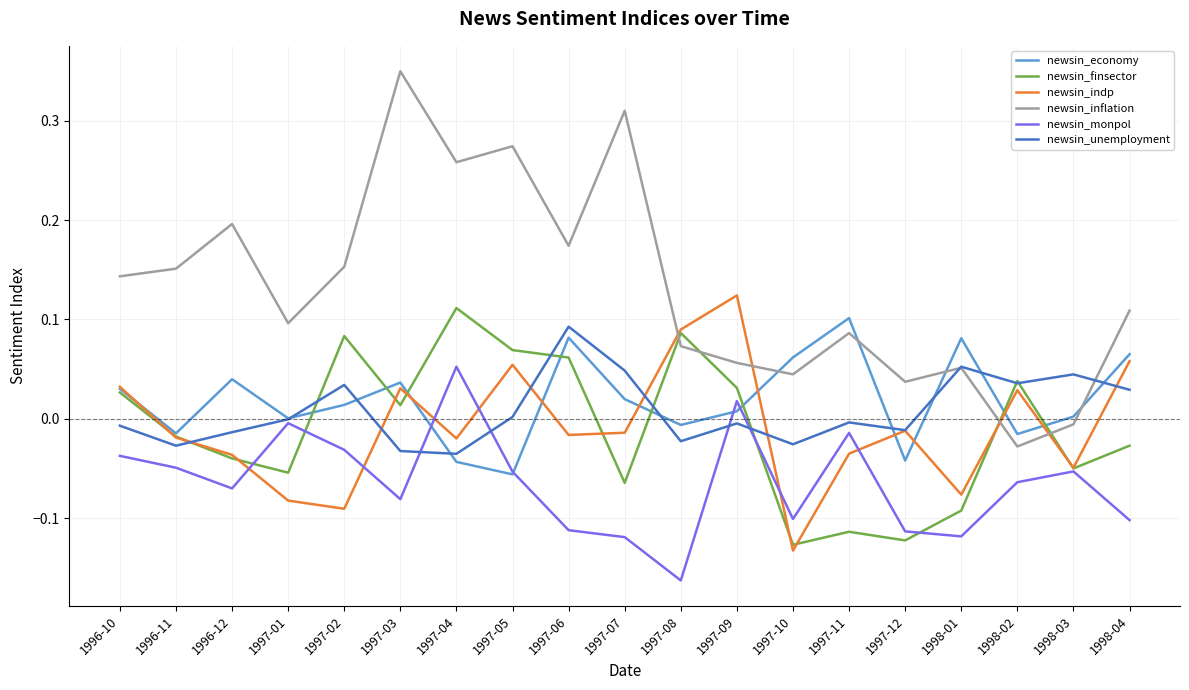

Is this an area chart (filled region under the line)?

No